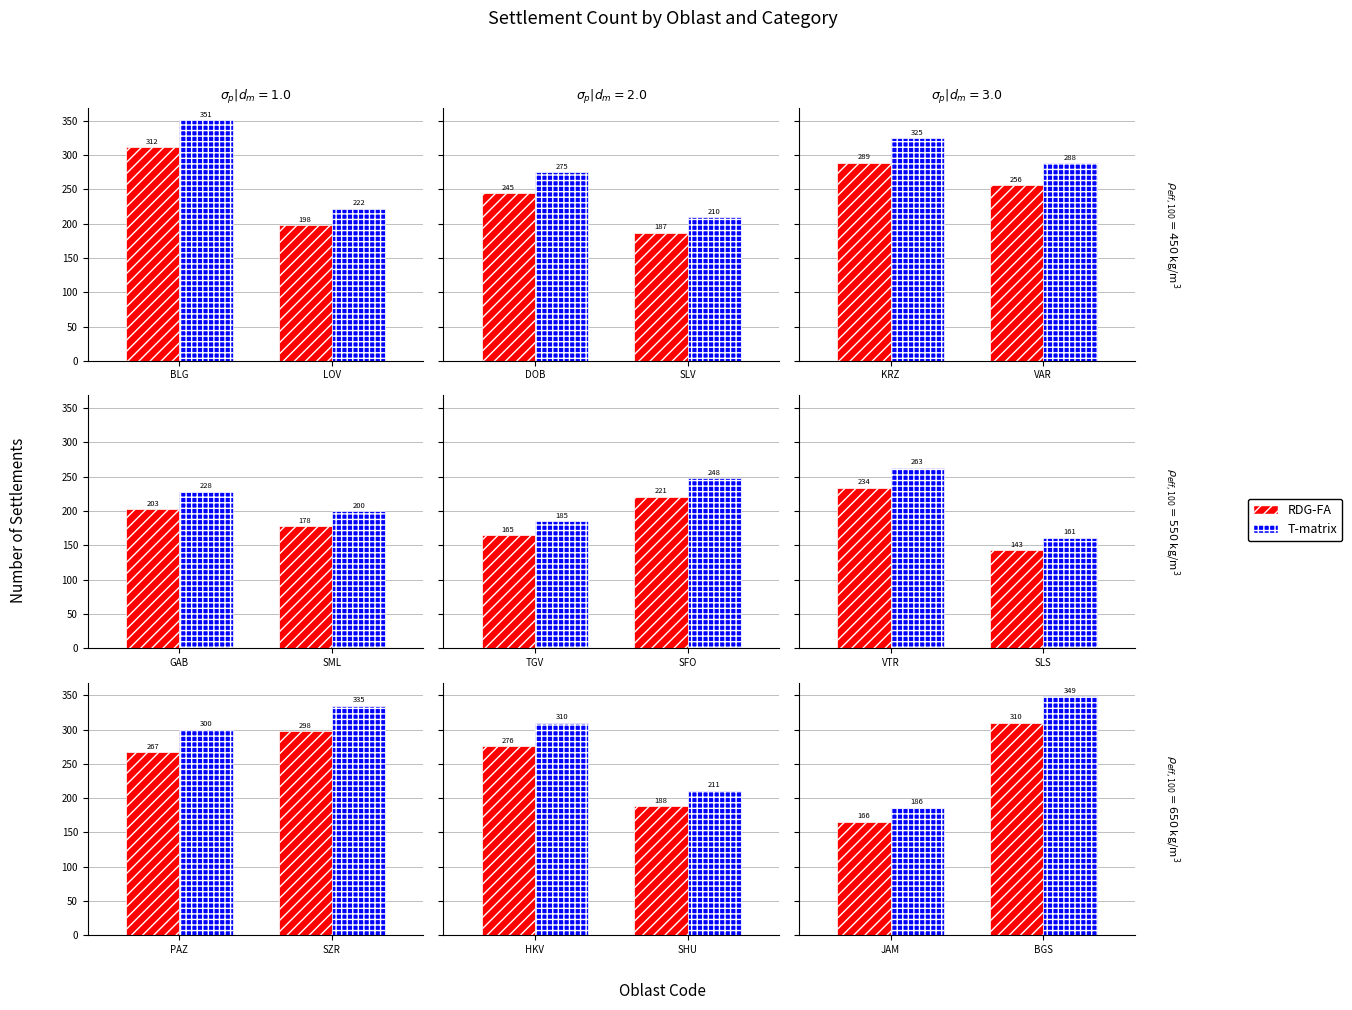

Does the chart contain stacked bars?

No